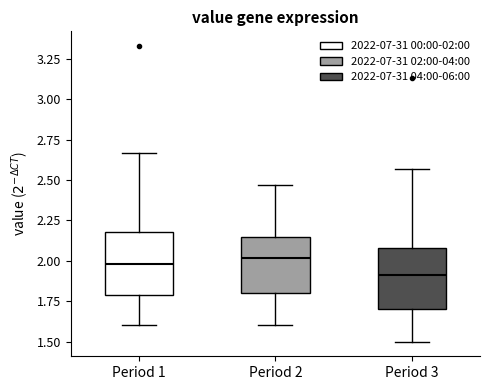

Reading left to right, transcribe this box plot: for each box, give where its median line is, the range the box spans, and where its two whiskers end, as read against the y-axis. The values are not printed on the chart, so give them approximately, as read against the axis.

Period 1: median 2.00, box 1.80 to 2.20, whiskers 1.60 to 2.65
Period 2: median 2.00, box 1.80 to 2.15, whiskers 1.60 to 2.45
Period 3: median 1.90, box 1.70 to 2.10, whiskers 1.50 to 2.55